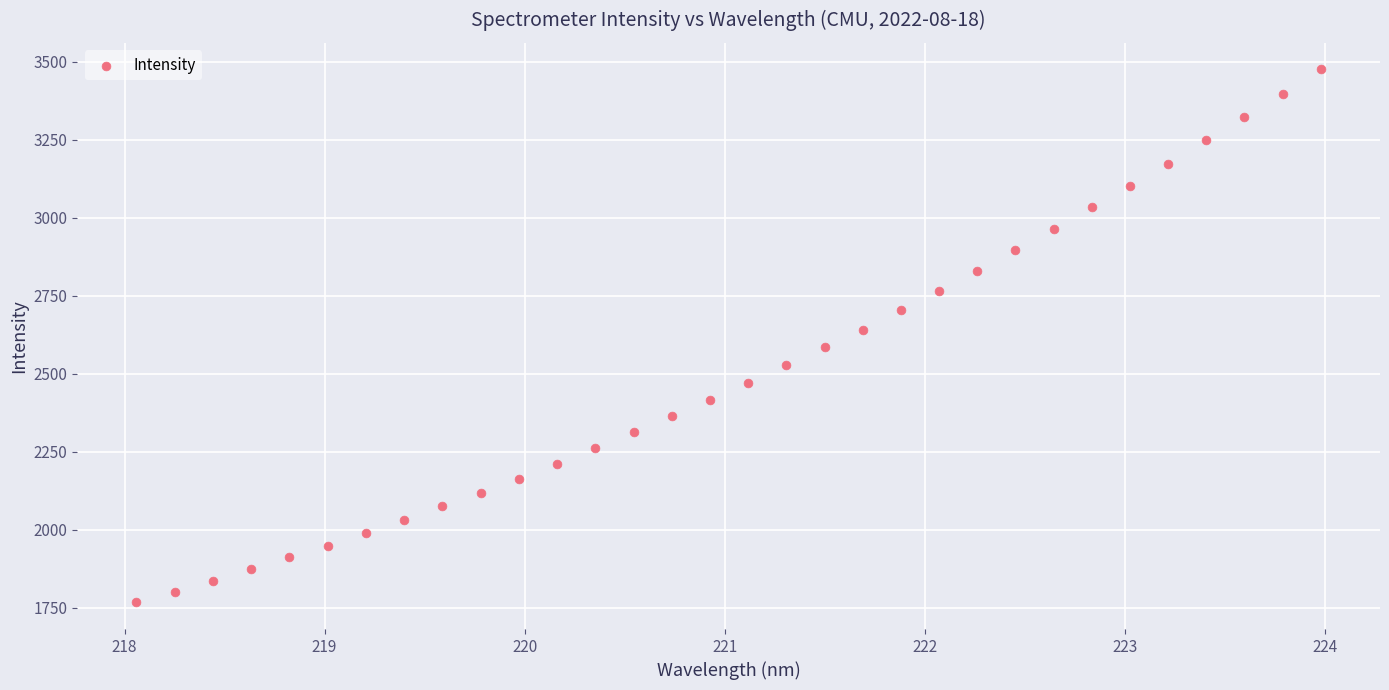

What is the range of X values (max minus min)?

5.9